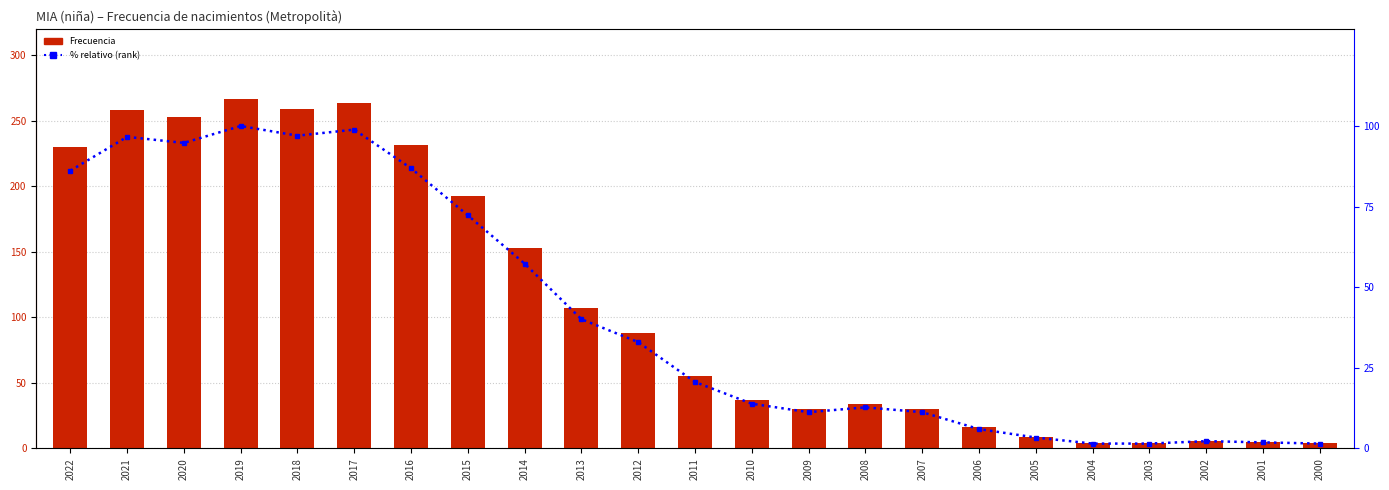

Reading left to right, transcribe all the data shown in this chart.

Frecuencia: 230.0	258.0	253.0	267.0	259.0	264.0	232.0	193.0	153.0	107.0	88.0	55.0	37.0	30.0	34.0	30.0	16.0	9.0	4.0	4.0	6.0	5.0	4.0
% relativo (rank): 86.1	96.6	94.8	100.0	97.0	98.9	86.9	72.3	57.3	40.1	33.0	20.6	13.9	11.2	12.7	11.2	6.0	3.4	1.5	1.5	2.2	1.9	1.5